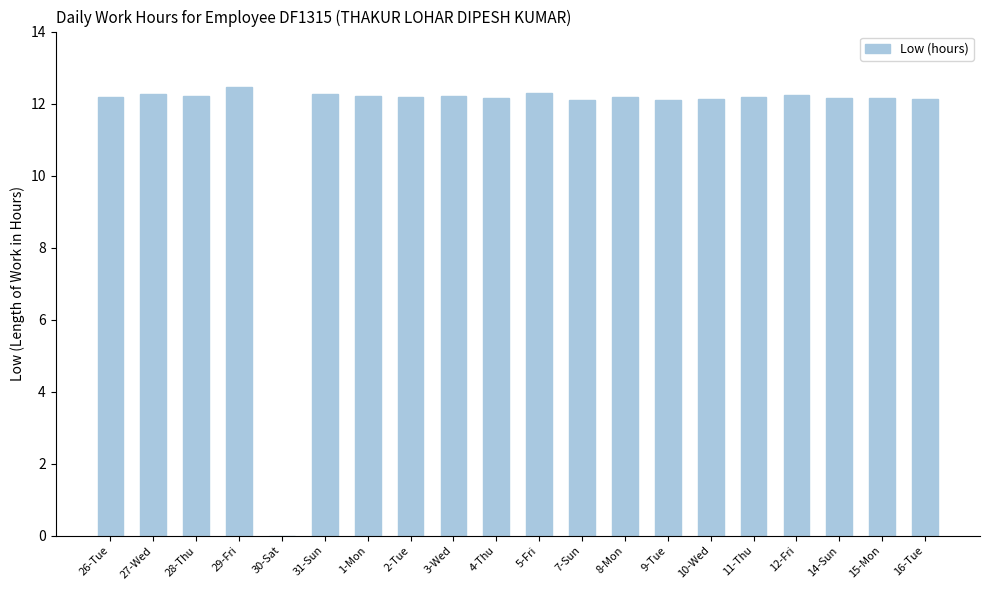

What value does the data have at 29-Fri?

12.5